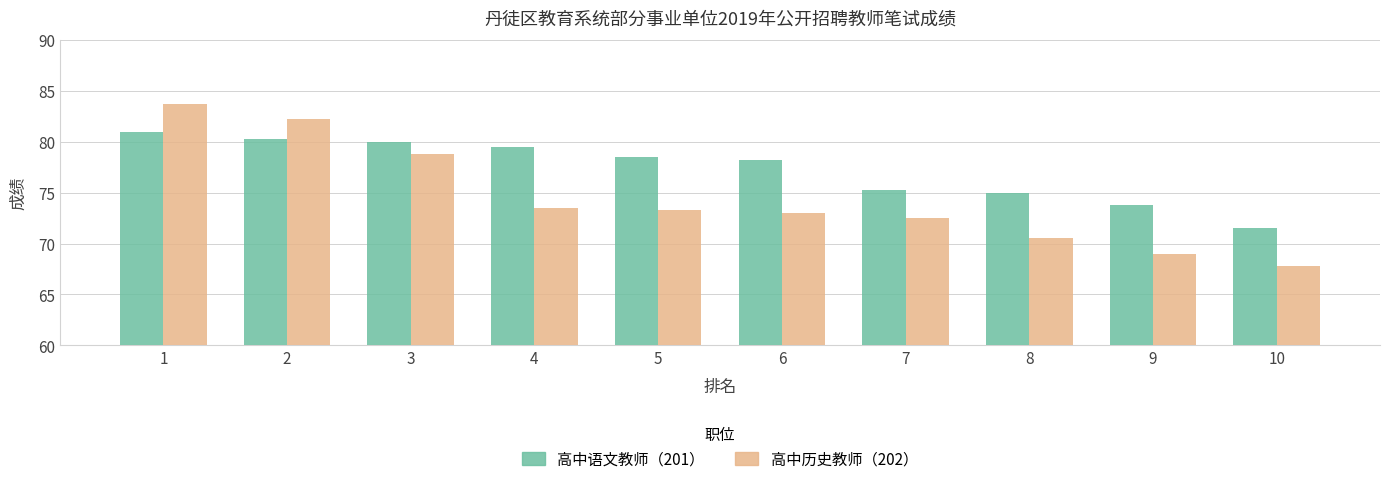

What is the total value across all series at 9?

142.8